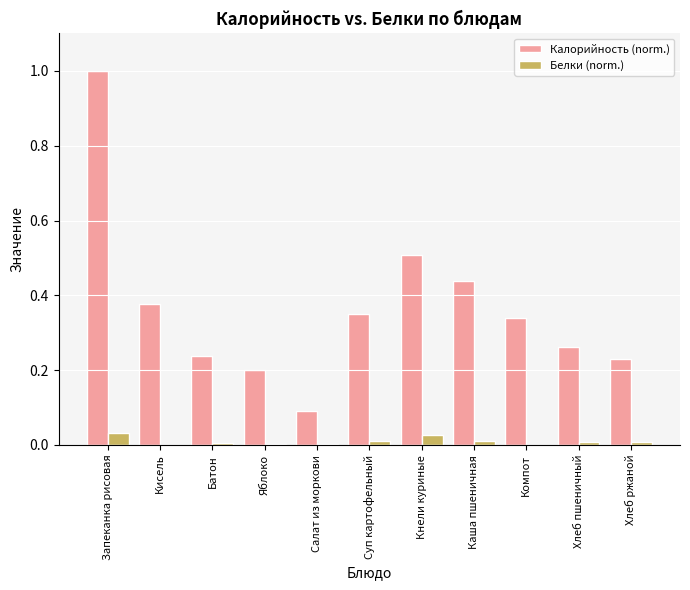

Is it true that Белки (norm.) equals 0.0 at Салат из моркови?

True